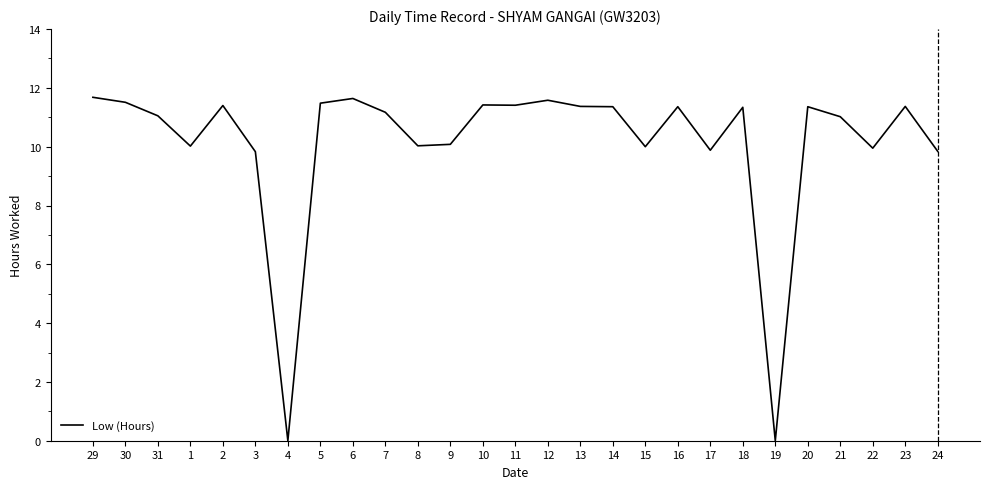

What is the difference between the values at 1 and 9?

0.1